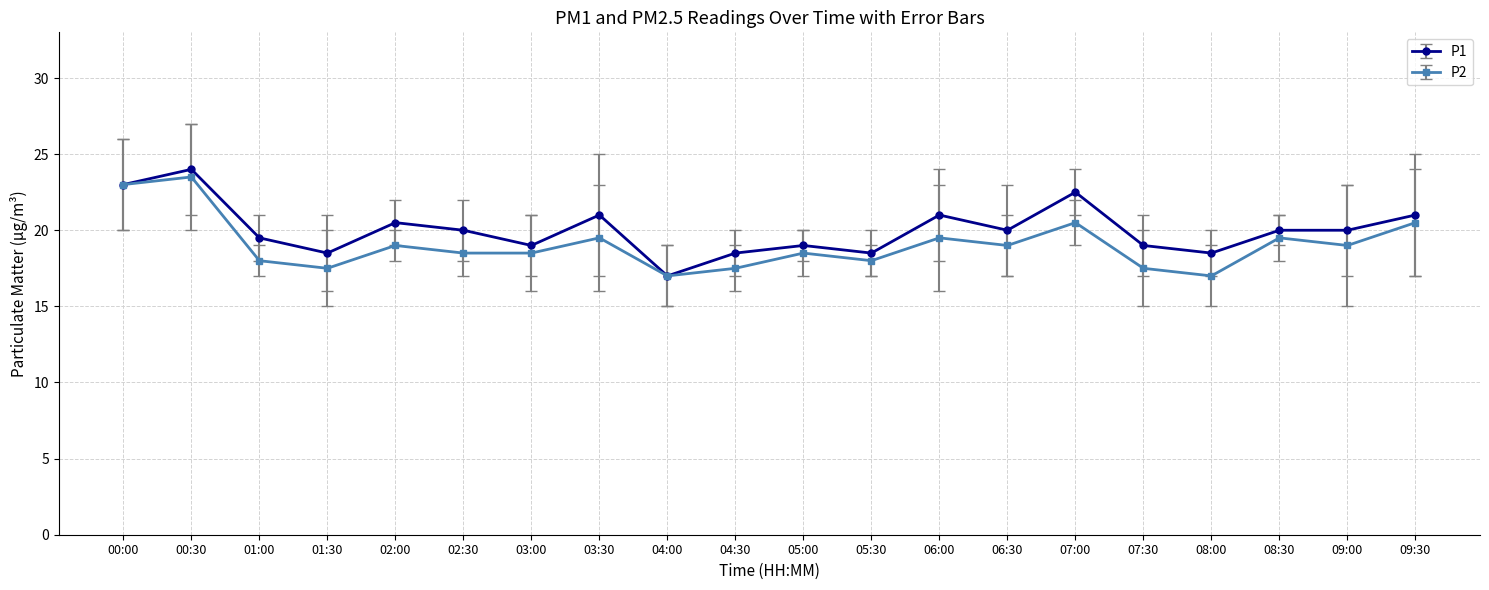

What is the minimum value for P1?

17.0